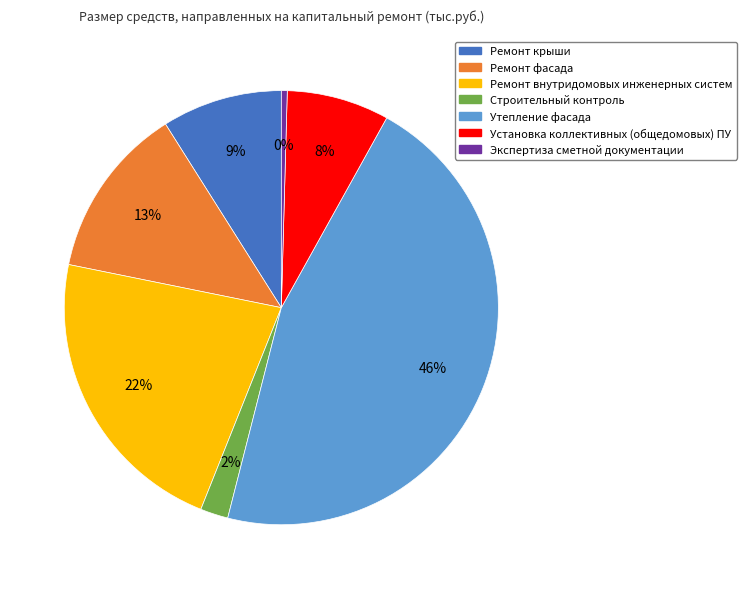

What percentage is the Ремонт фасада slice, to the nearest percent?

13%